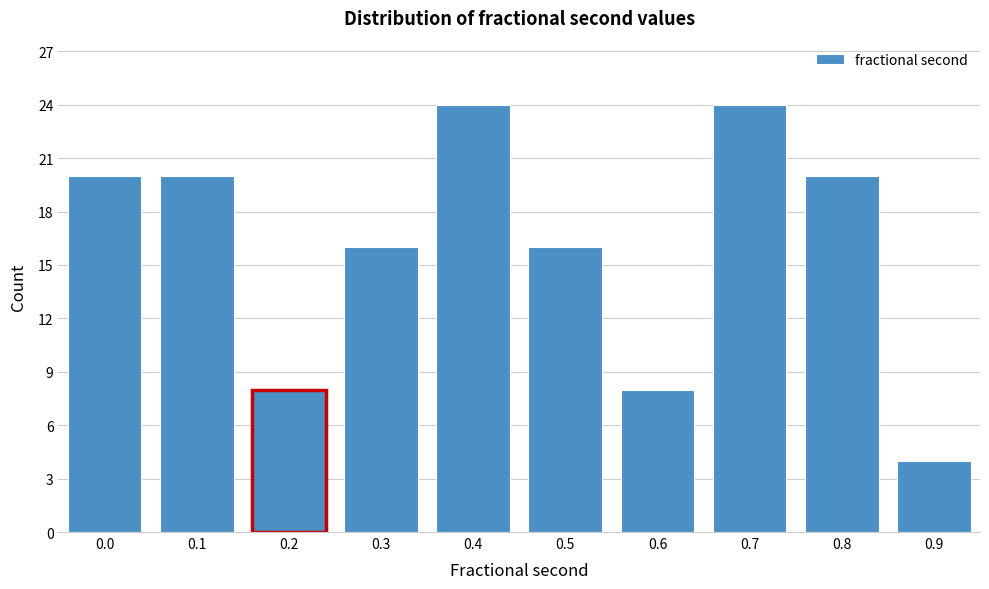

Reading left to right, extract all data points from this chart.

0.0=20	0.1=20	0.2=8	0.3=16	0.4=24	0.5=16	0.6=8	0.7=24	0.8=20	0.9=4